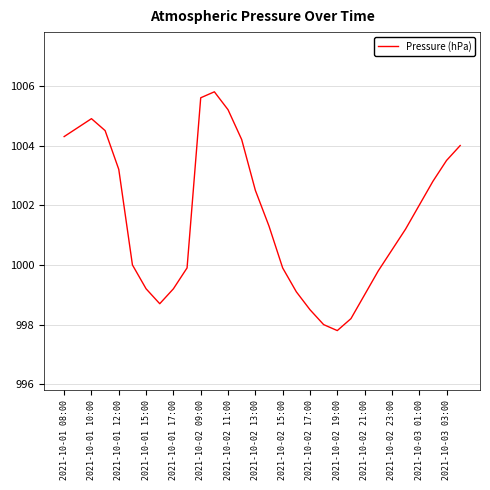

What is the smallest value displayed?

997.8